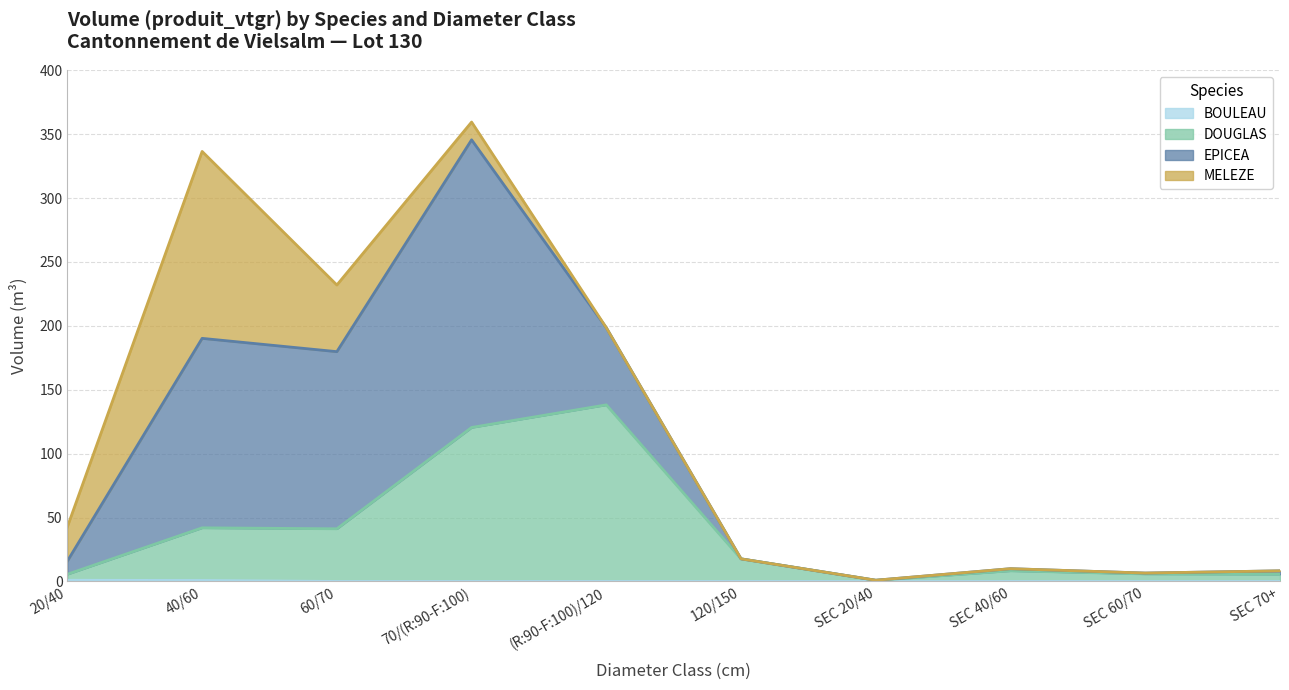

In DOUGLAS, how many points are lower than both neighbors (excluding endpoints)?

2